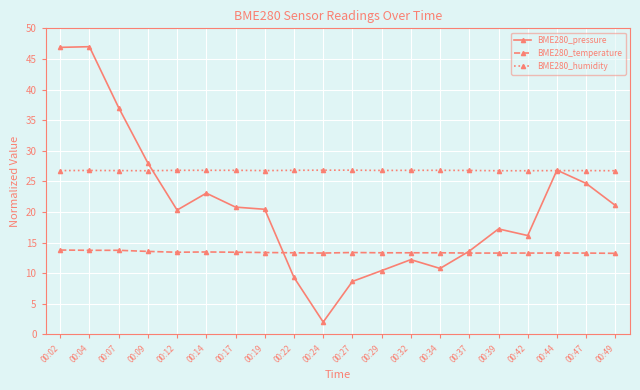

Which series changed the most between 00:34 and 00:44?

BME280_pressure